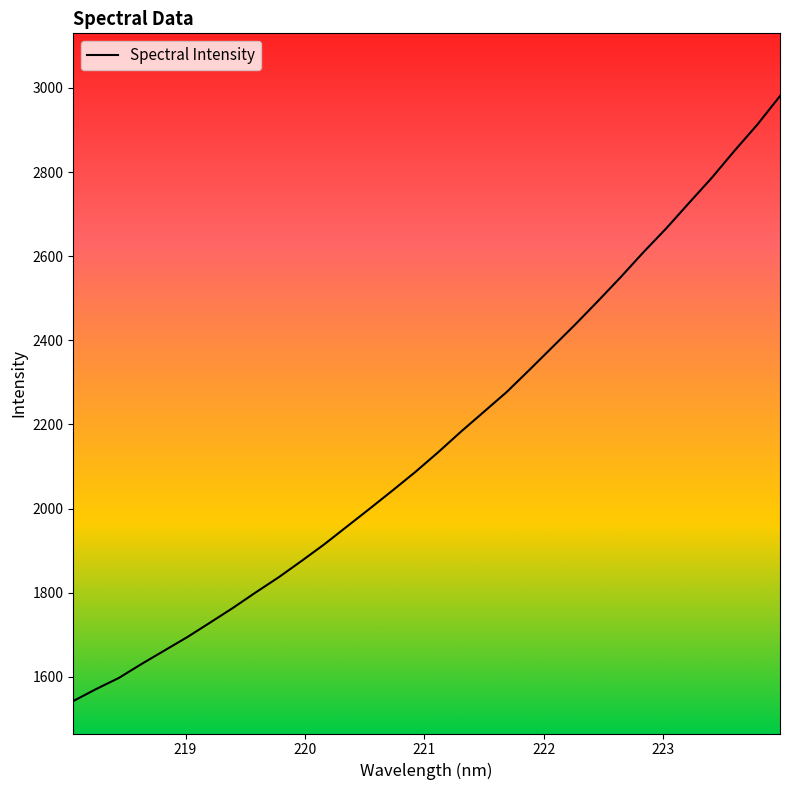

What is the difference between the maximum and minimum values?

1438.3